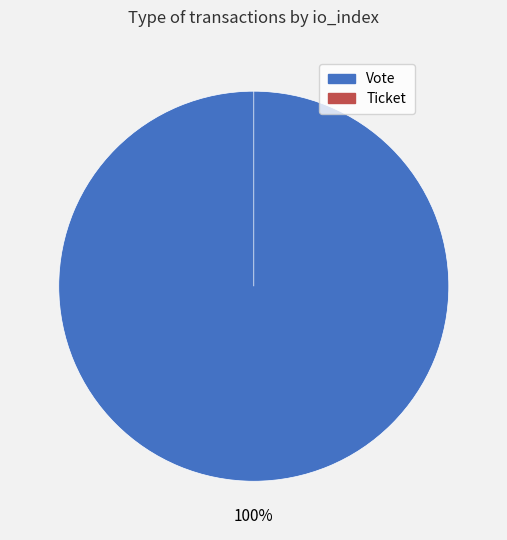

What percentage is the Vote slice, to the nearest percent?

100%